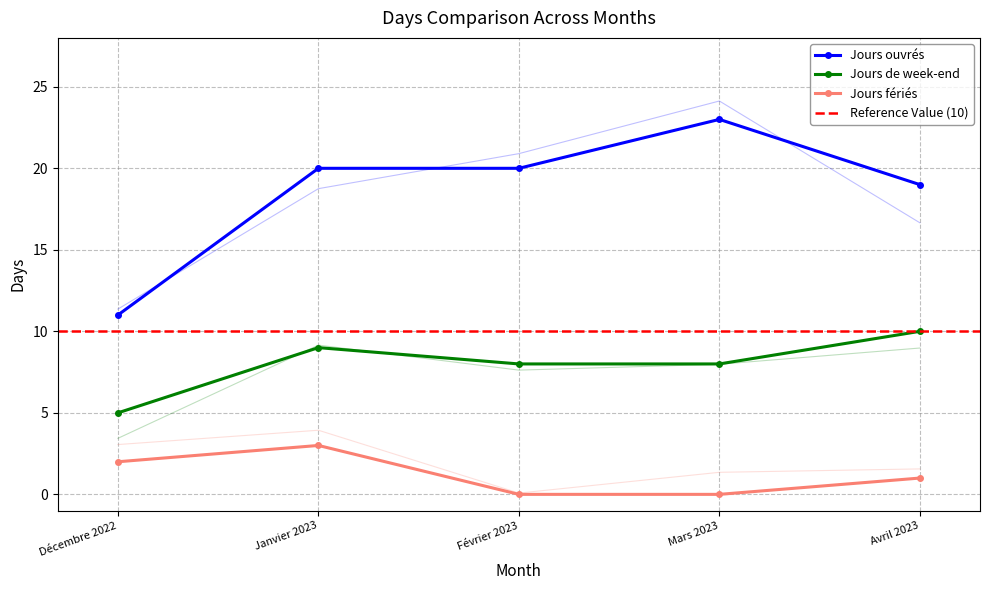

What is the difference between the highest and lowest values at Avril 2023?

18